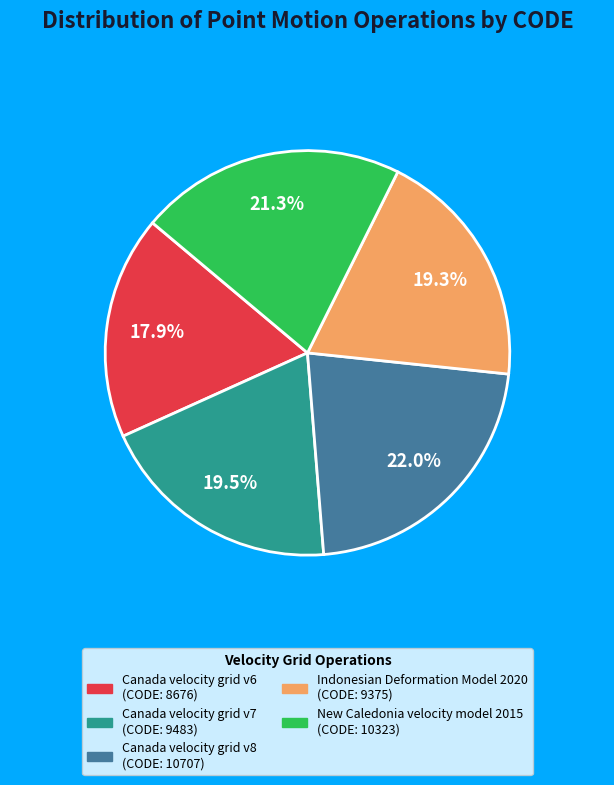

True or false: Canada velocity grid v8 accounts for 22% of the total.

True